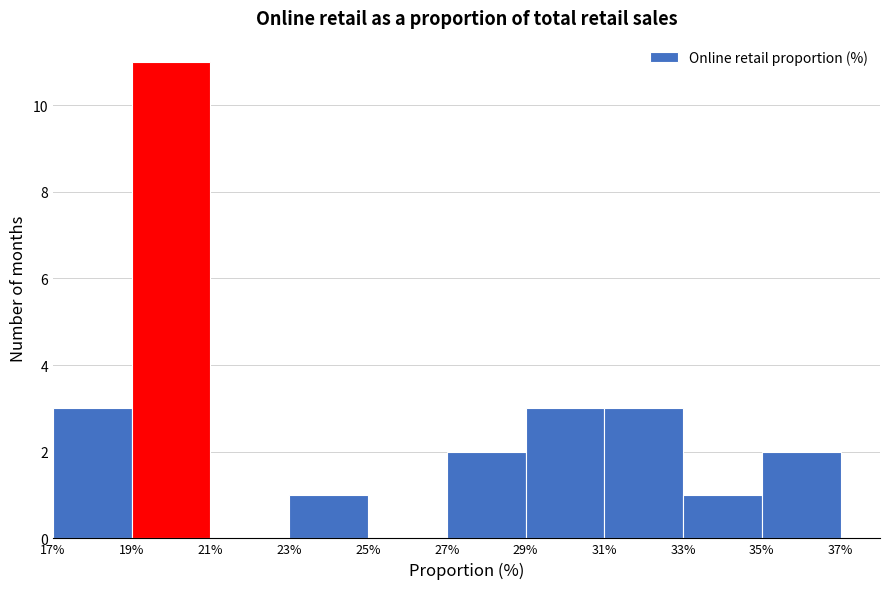

Over which range of the x-axis is the bar tallest?

19% to 21%